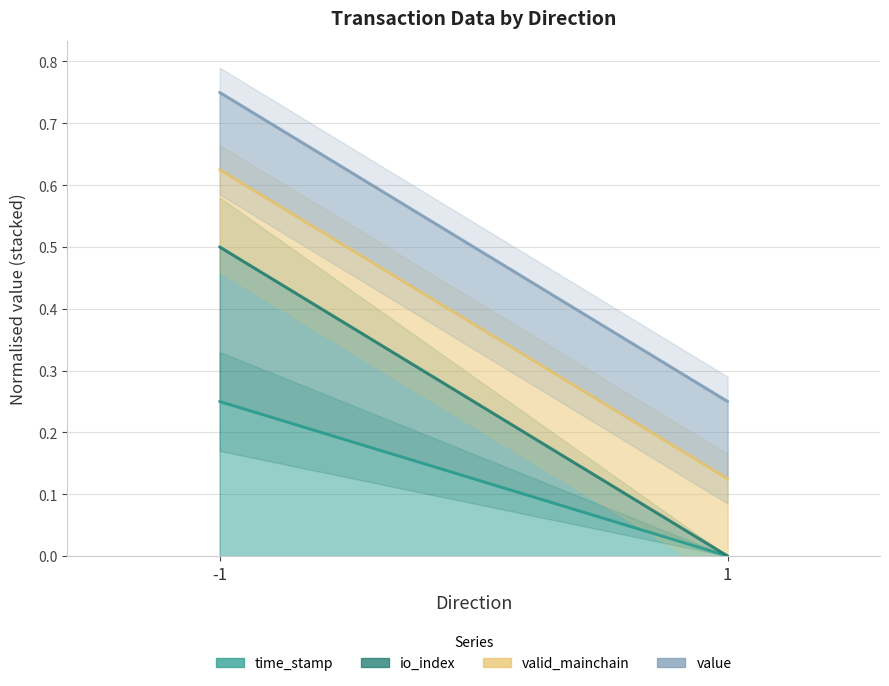

The value of value at 1 is 0.2. True or false?

True